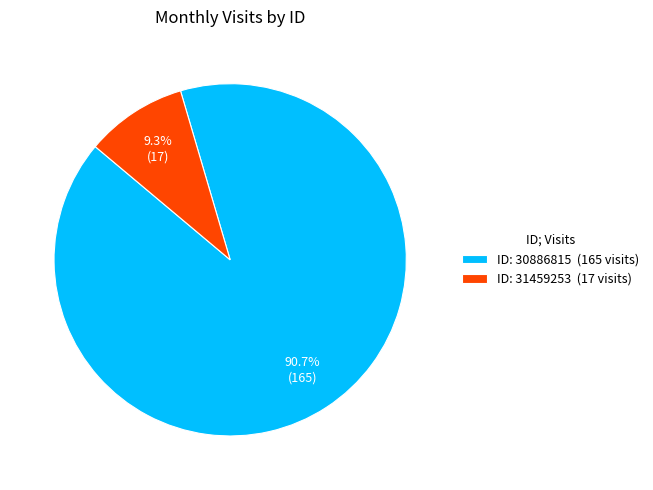

Count the number of slices in the pie.

2